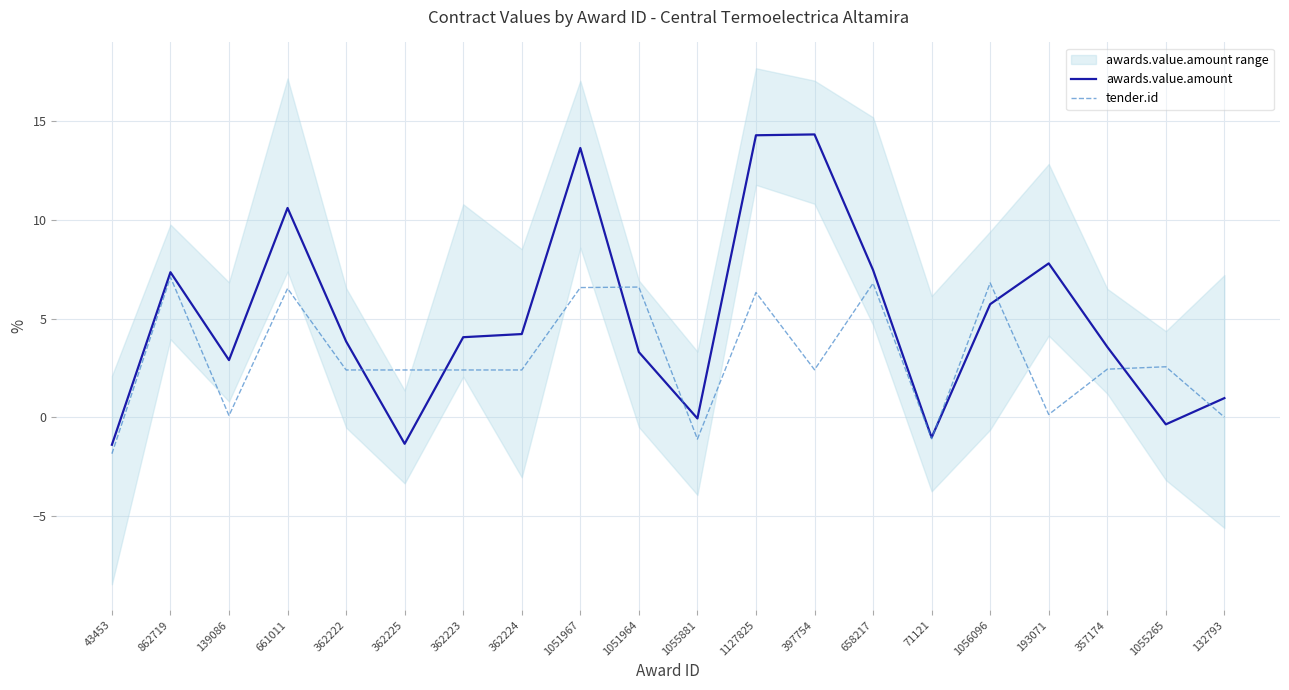

Is the value of tender.id at 1051967 greater than the value of awards.value.amount at 1055881?

Yes